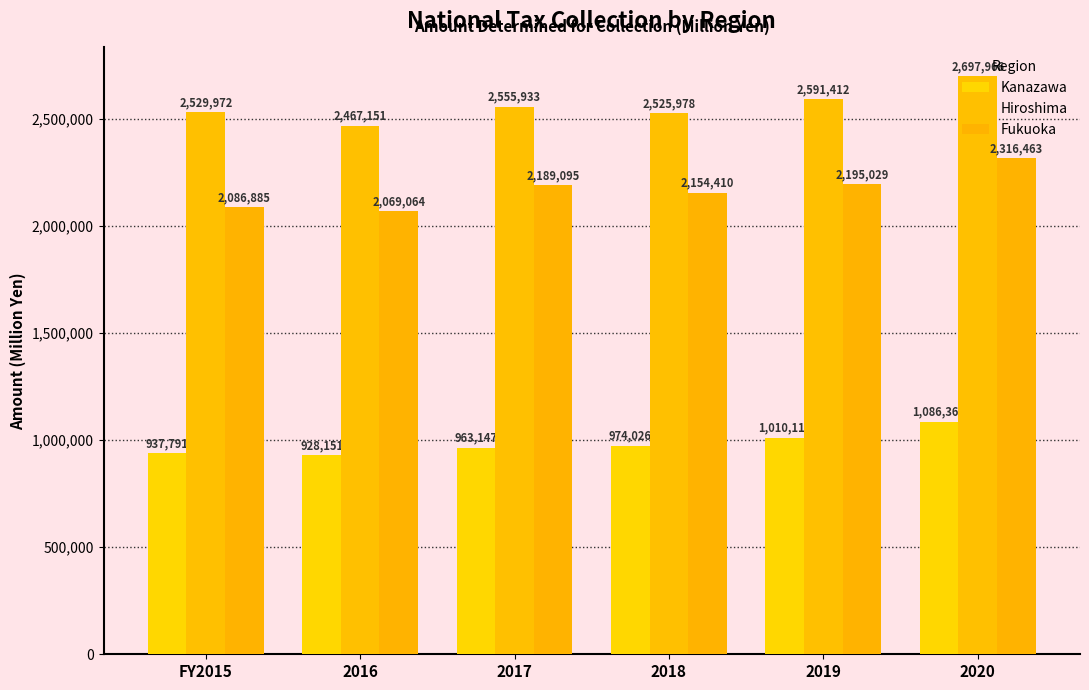

Count the number of data series in this chart.

3